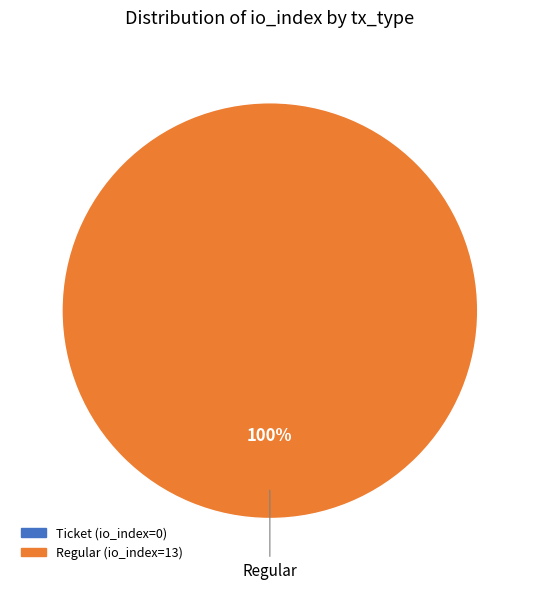

Does Ticket represent more than half of the total?

No